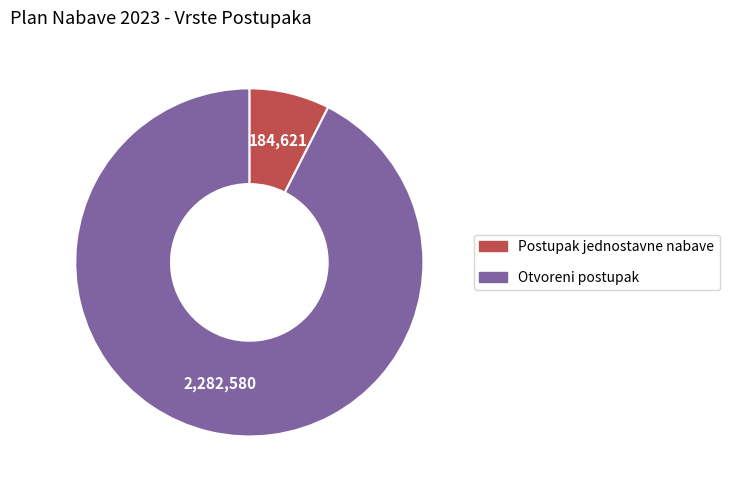

What is the smallest slice in the pie chart?

Postupak jednostavne nabave